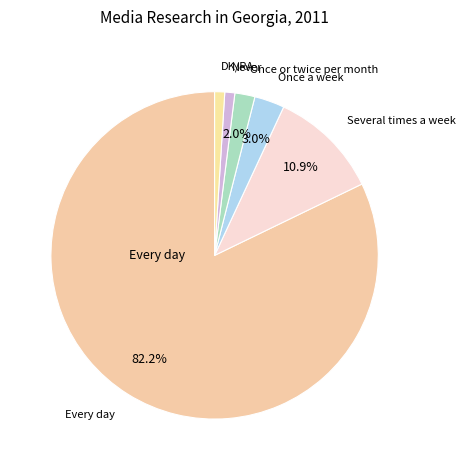

Which category accounts for the majority?

Every day